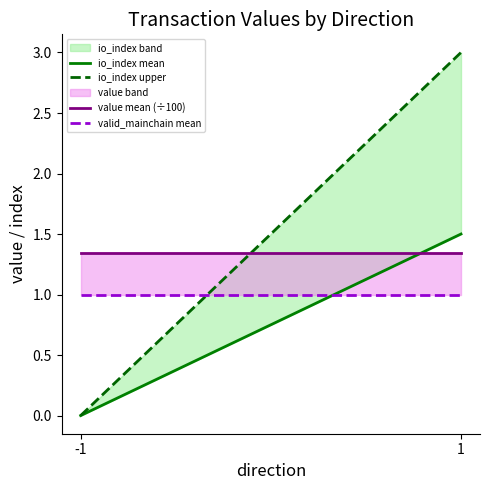

Reading left to right, what are all the values shown in this chart?

io_index mean: 0.0	1.5
io_index upper: 0.0	3.0
value mean (÷100): 1.3	1.3
valid_mainchain mean: 1.0	1.0